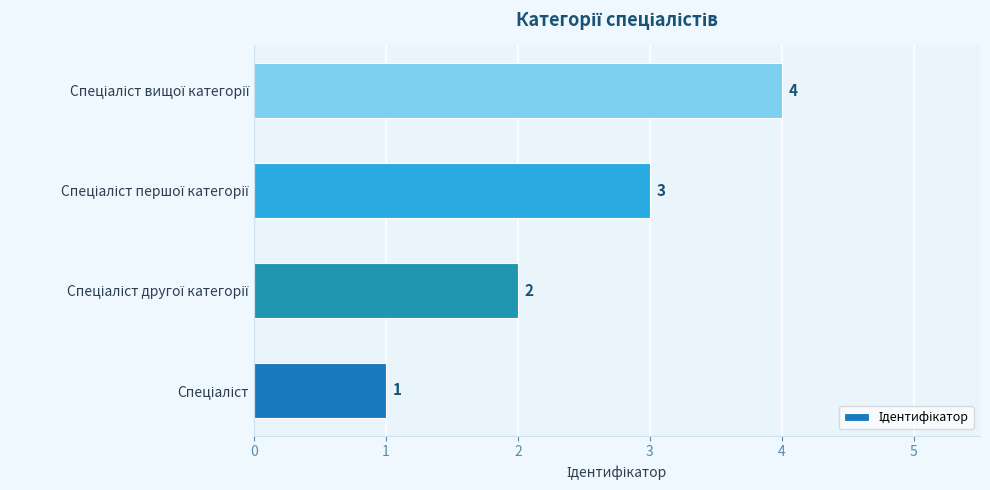

How many data points does each series have?

4